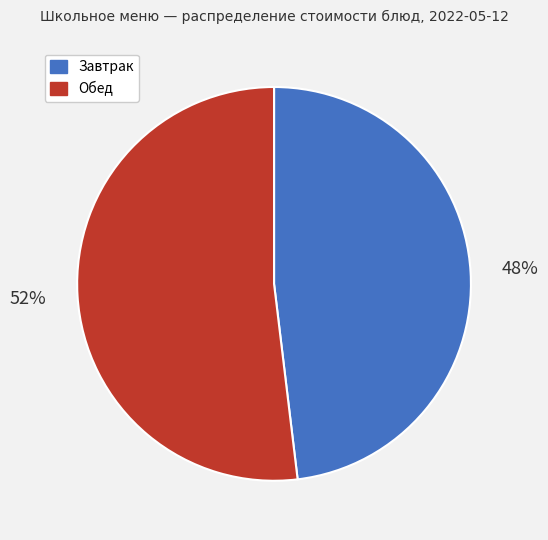

To the nearest percent, what is the difference between the largest and smallest slice percentages?

4%